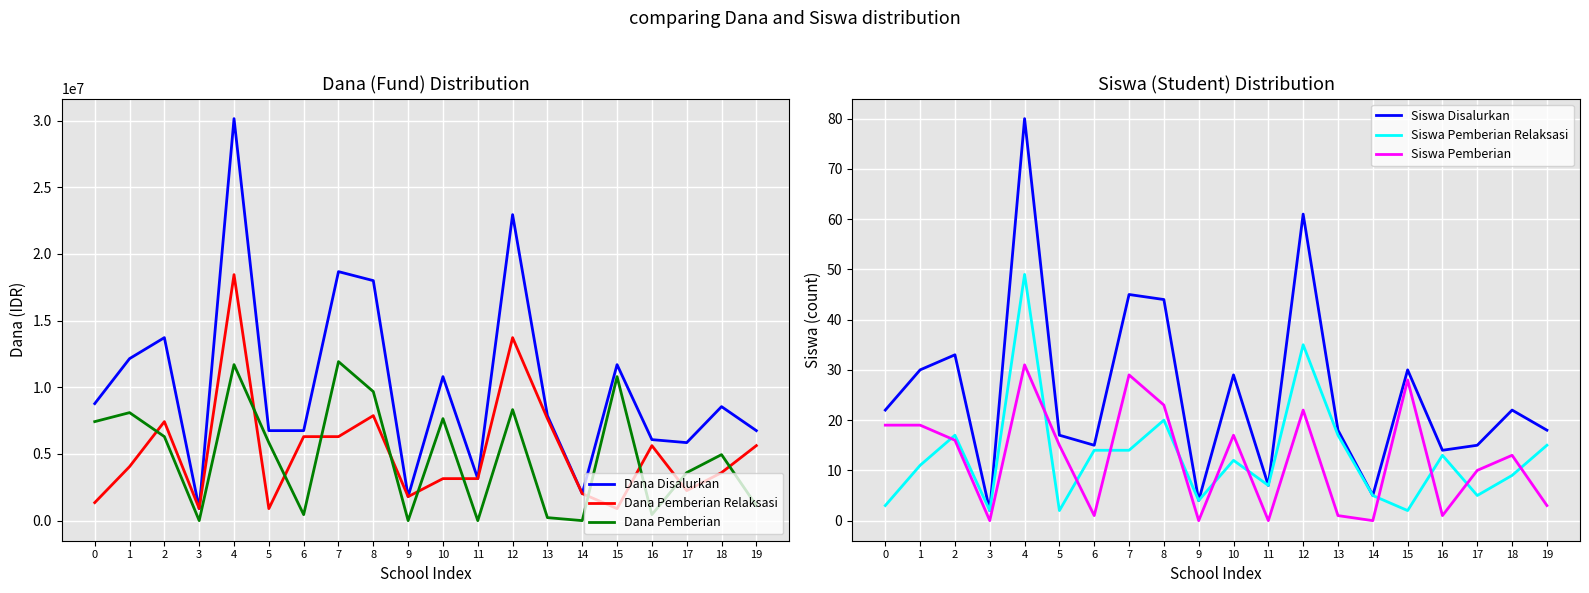

How many interior local valleys does the Dana Disalurkan series have?

5